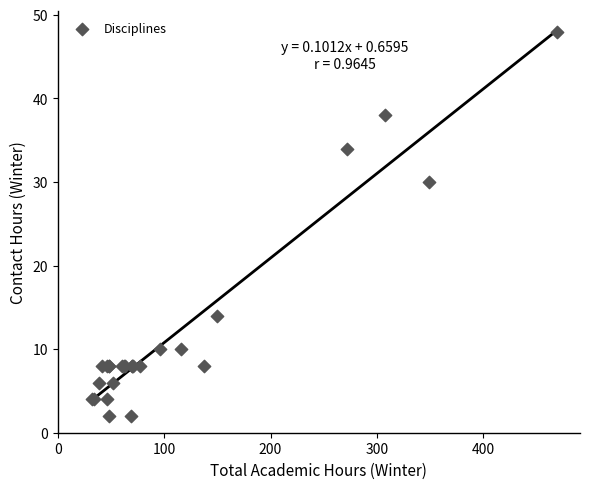

What Y value in the scatter plot is closest to 25?

30